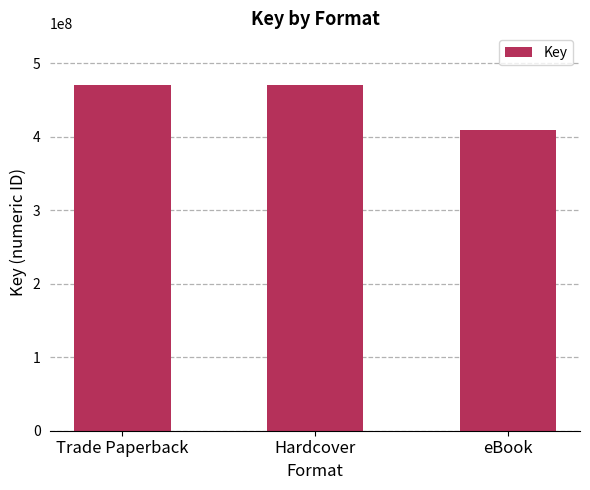

Which category has the lowest value across all series?

eBook